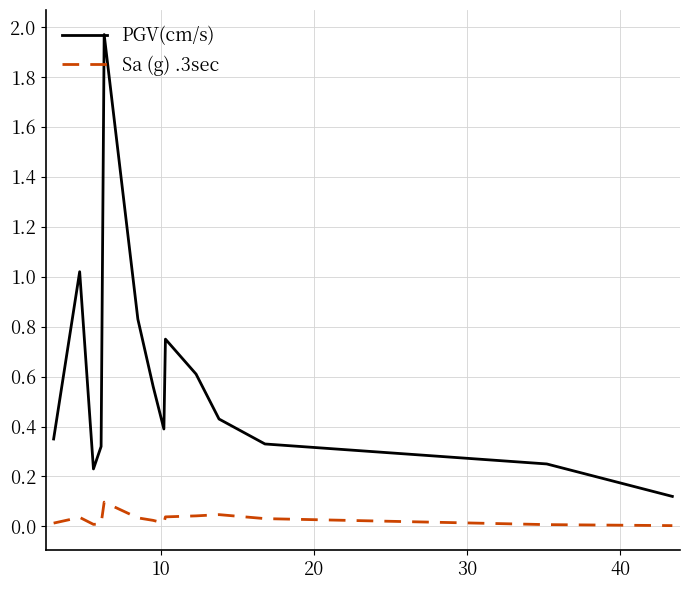

Rank the series by their maximum value, from highest to lowest.

PGV(cm/s), Sa (g) .3sec